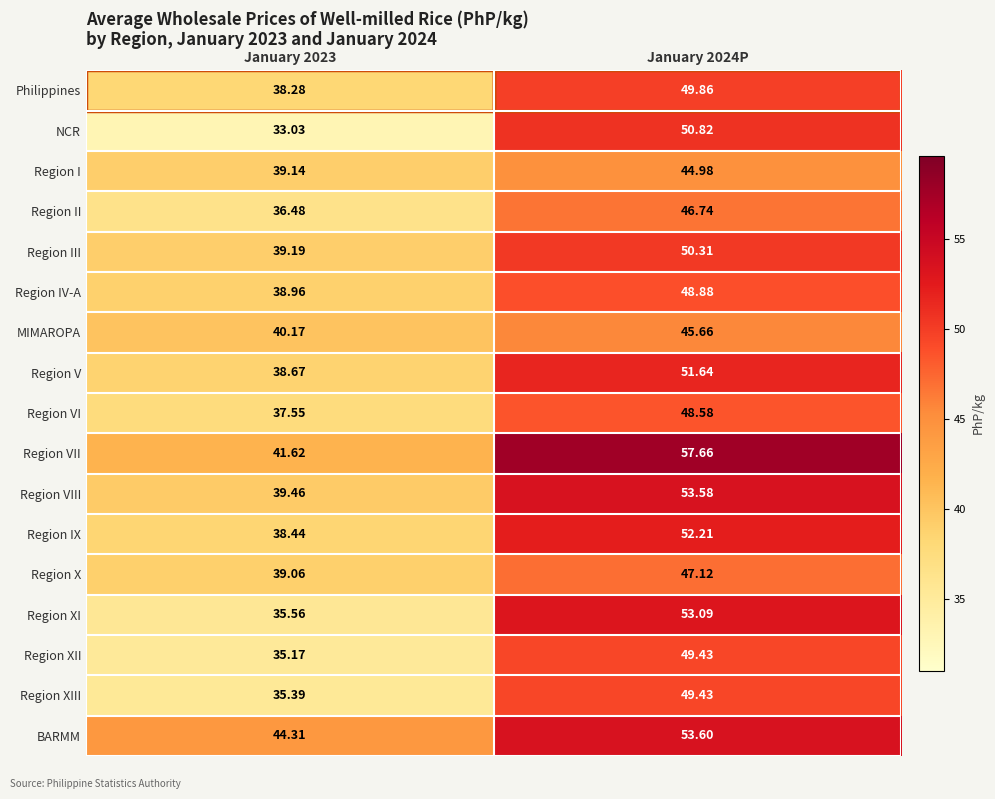

At January 2023, list the series in order from smallest to largest.

NCR, Region XII, Region XIII, Region XI, Region II, Region VI, Philippines, Region IX, Region V, Region IV-A, Region X, Region I, Region III, Region VIII, MIMAROPA, Region VII, BARMM